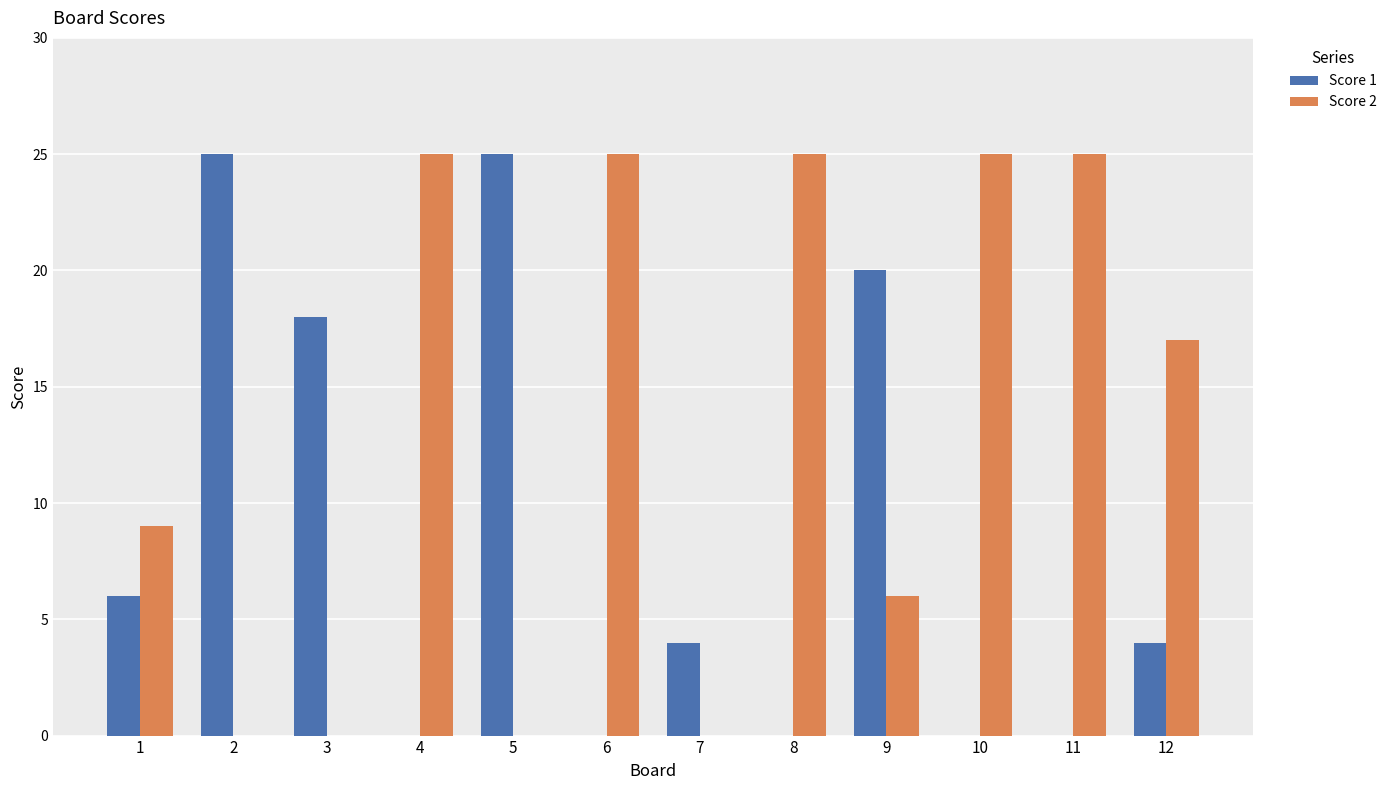

What is the total value across all series at 3?

18